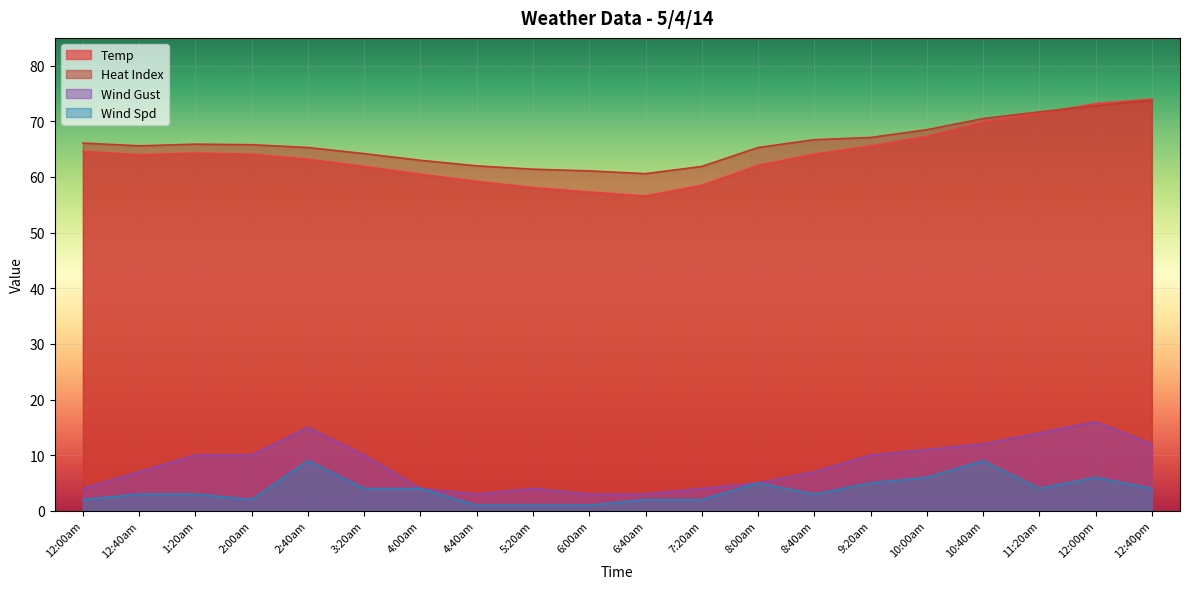

What is the spread (max minus min) of values at 10:00am?

62.5